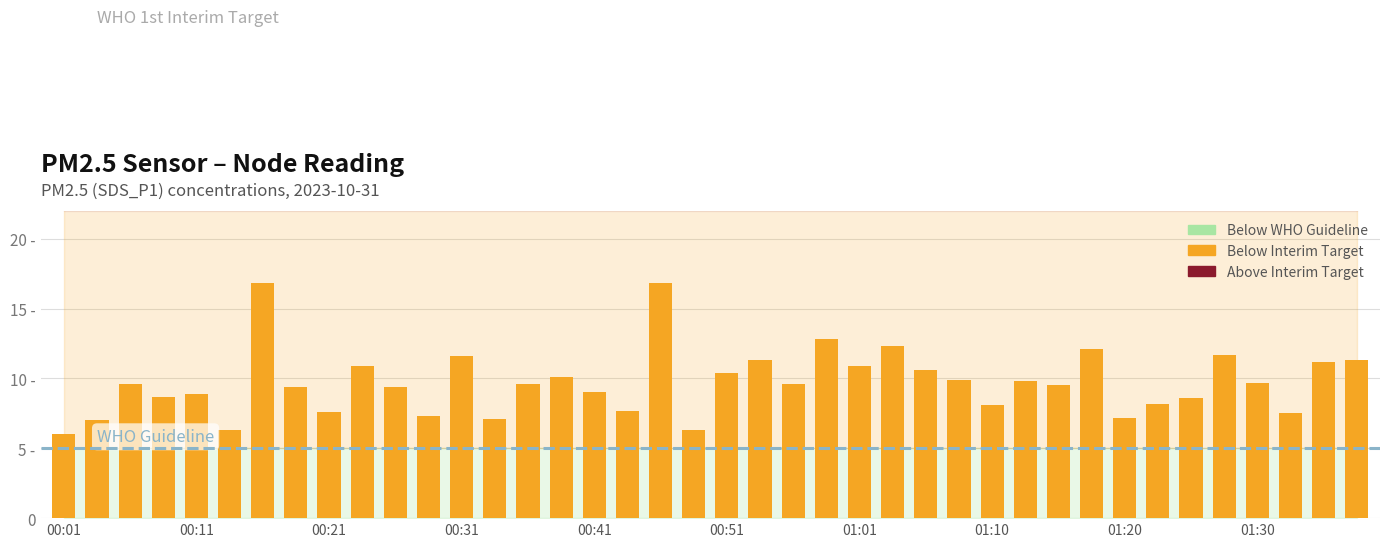

At which category does the chart reach its minimum across all series?

00:01